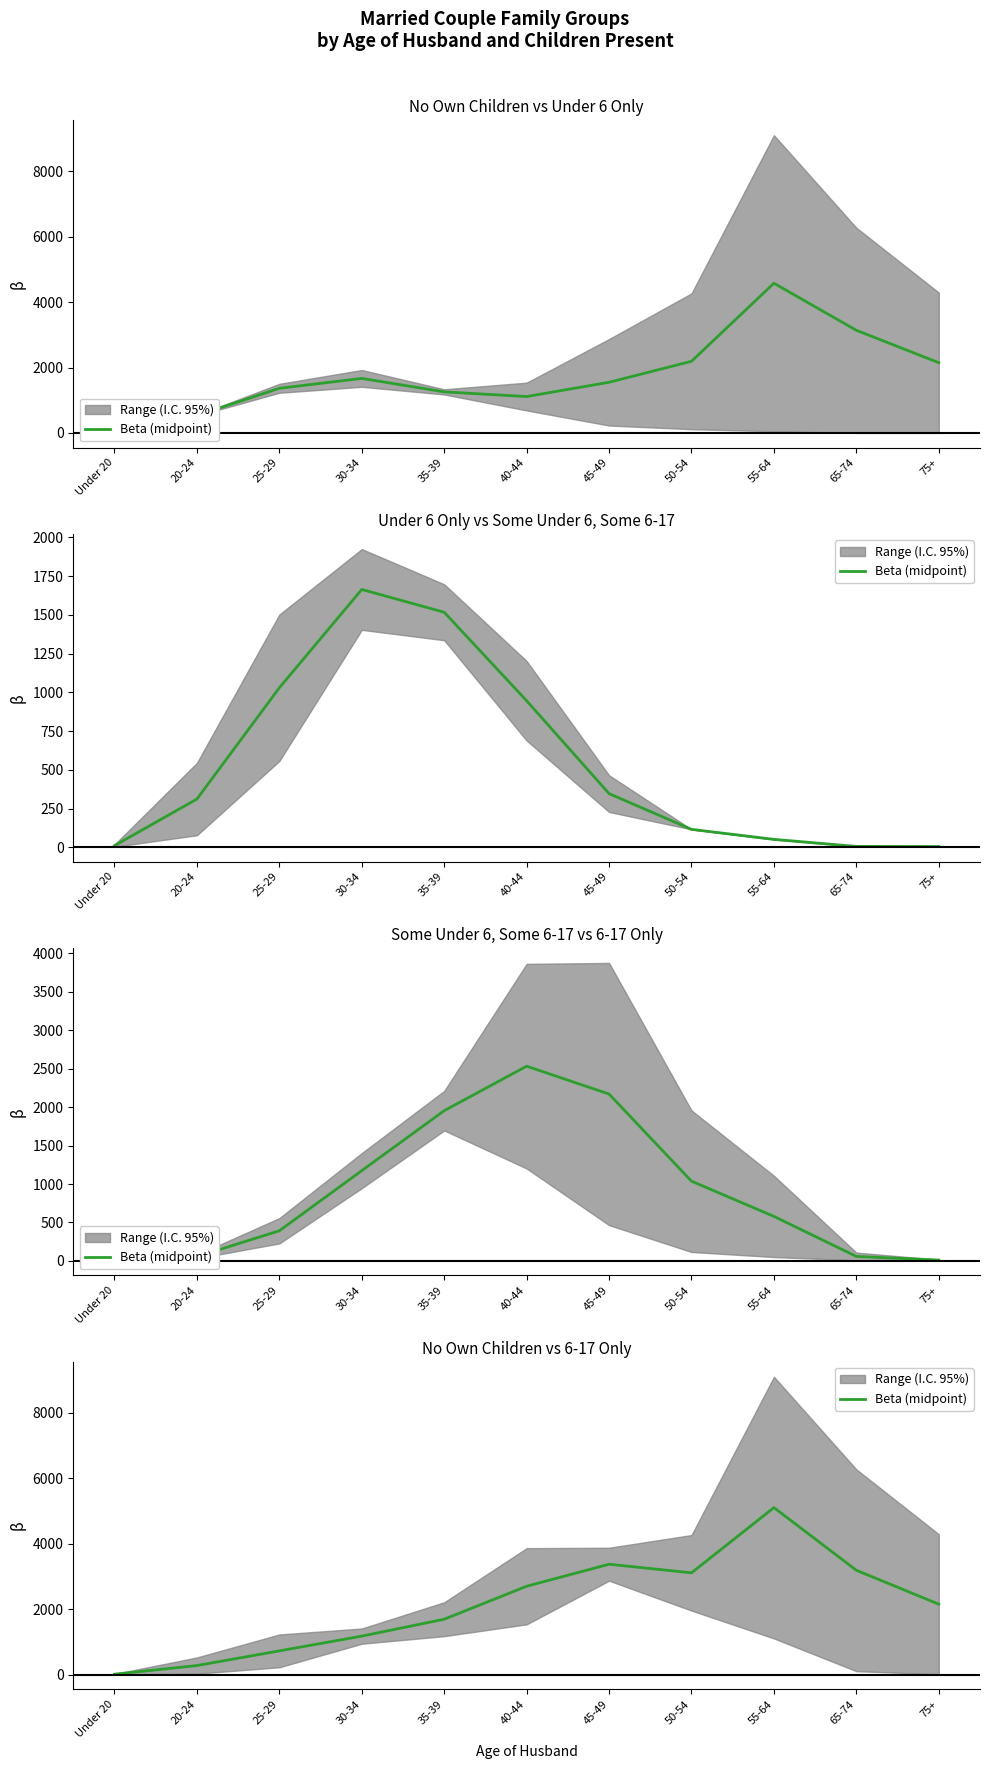

What is the difference between the maximum and minimum values?

5087.5